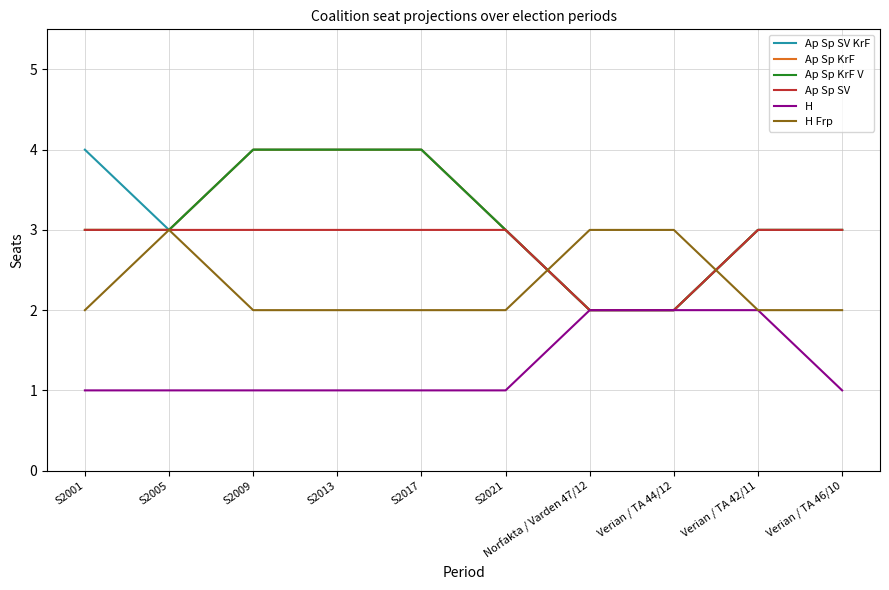

What position from the right is S2001?

10